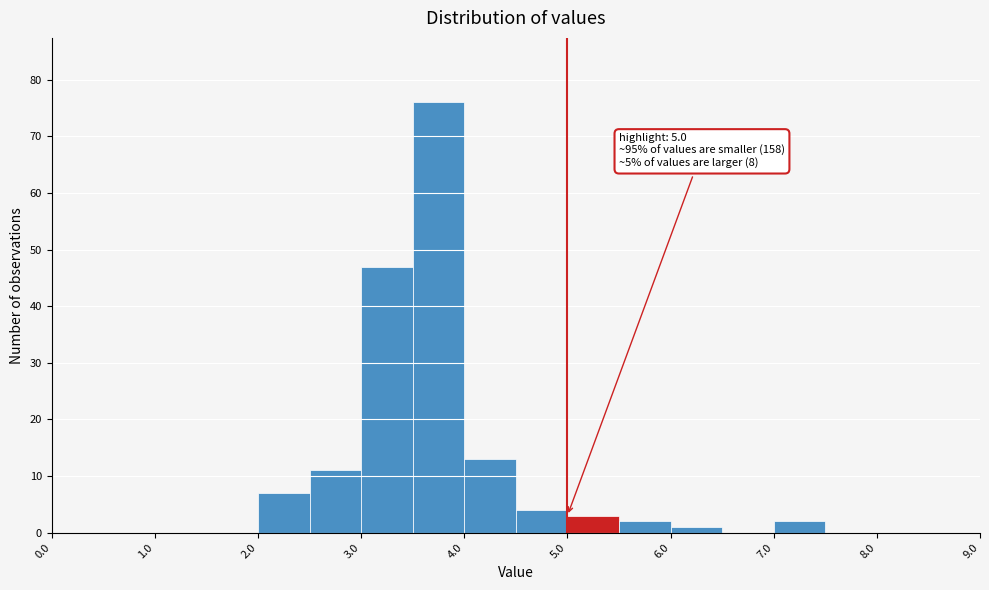

Which range on the x-axis has the tallest bar?

3.5 to 4.0